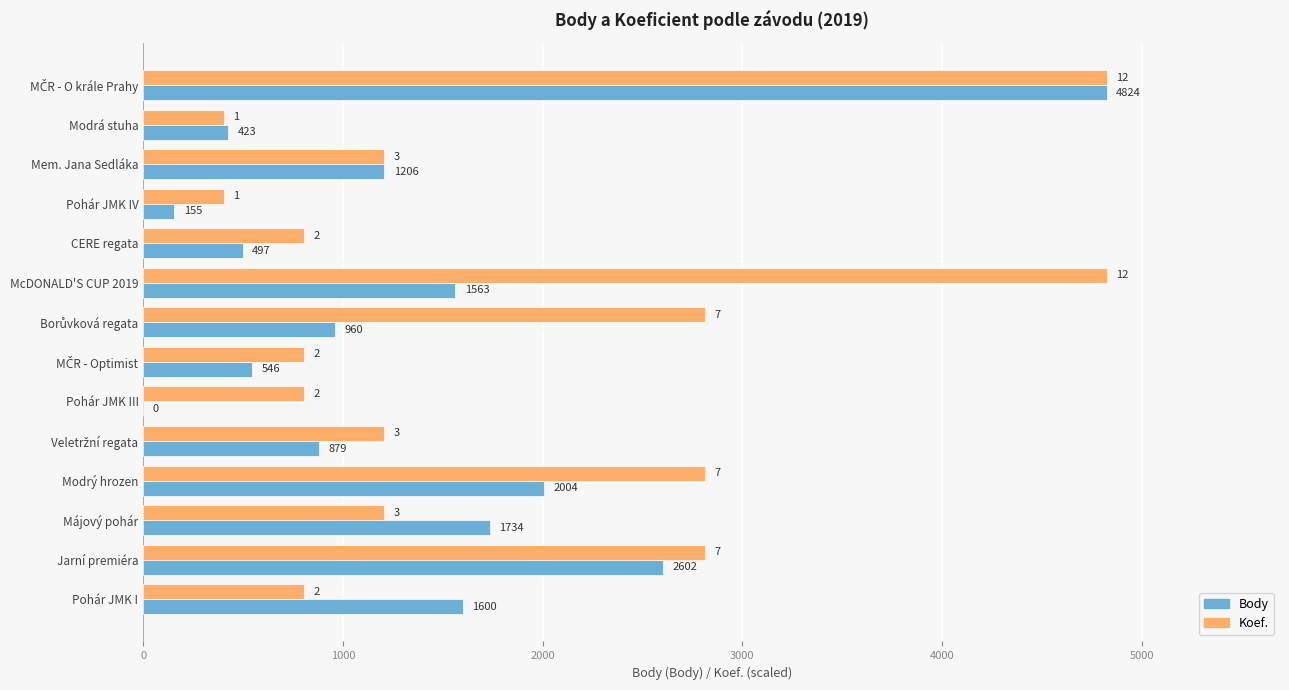

What are all the series names shown in the legend?

Body, Koef.